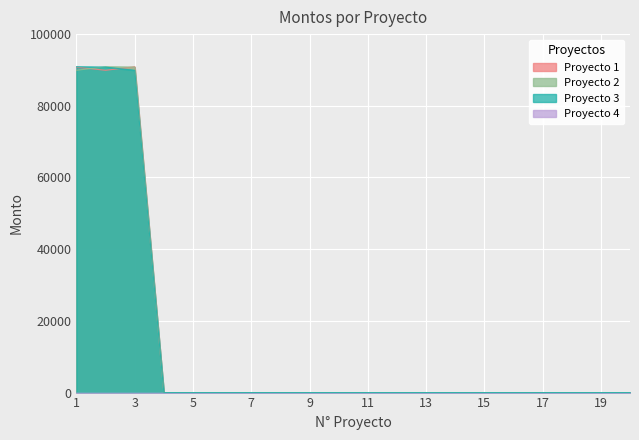

What is the difference between the maximum and second lowest values in the Proyecto 2 series?

90888.0